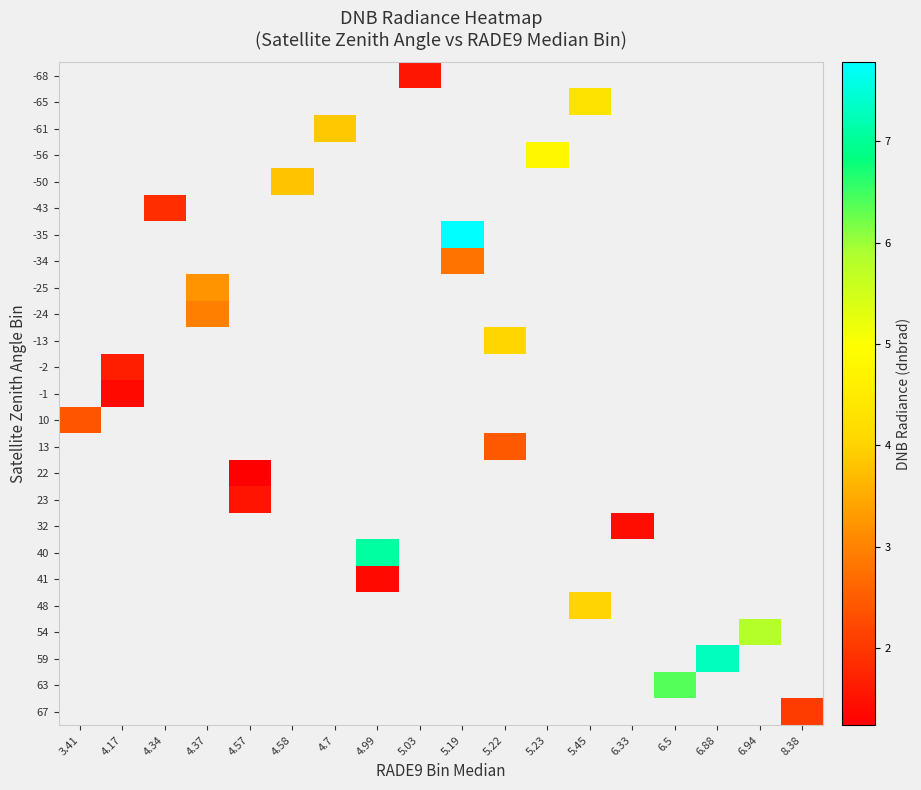

Which label corresponds to the smallest value in the chart?

4.57